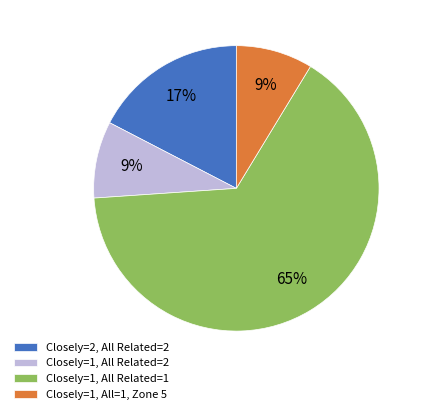

To the nearest percent, what is the difference between the Closely=1, All Related=1 and Closely=2, All Related=2 slice percentages?

48%